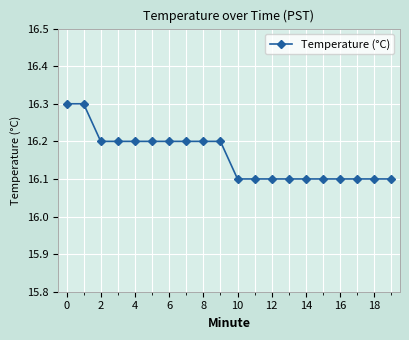

Reading right to left, extract all data points from this chart.

16.1	16.1	16.1	16.1	16.1	16.1	16.1	16.1	16.1	16.1	16.2	16.2	16.2	16.2	16.2	16.2	16.2	16.2	16.3	16.3